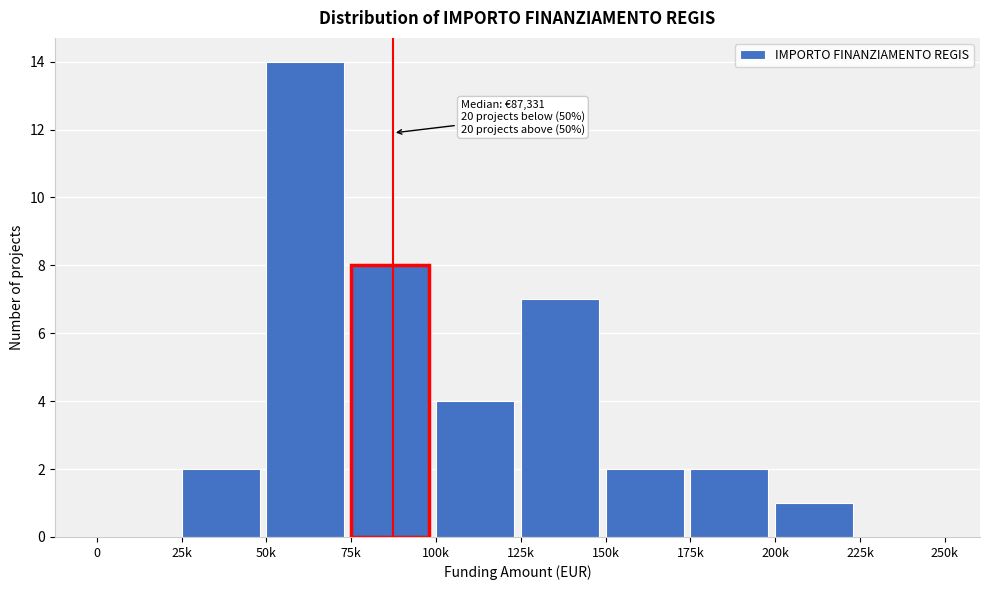

Reading right to left, list all the values displayed in this chart.

225k=0	200k=1	175k=2	150k=2	125k=7	100k=4	75k=8	50k=14	25k=2	0=0